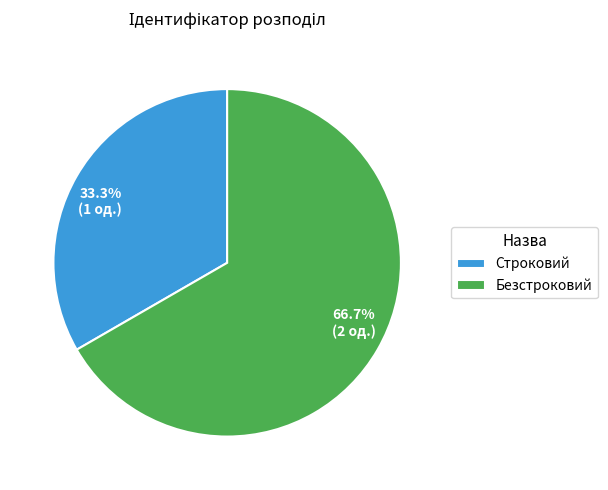

The Строковий slice represents 24% of the pie. True or false?

False